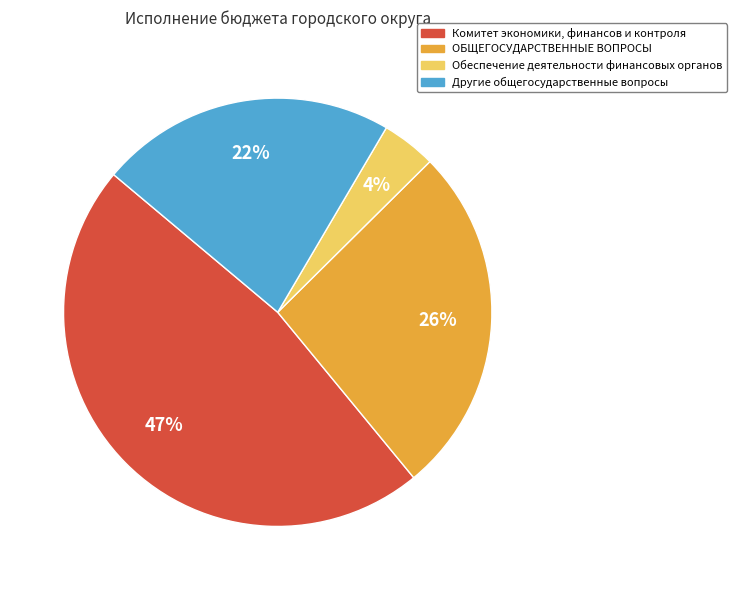

Which has a higher value, Обеспечение деятельности финансовых органов or ОБЩЕГОСУДАРСТВЕННЫЕ ВОПРОСЫ?

ОБЩЕГОСУДАРСТВЕННЫЕ ВОПРОСЫ